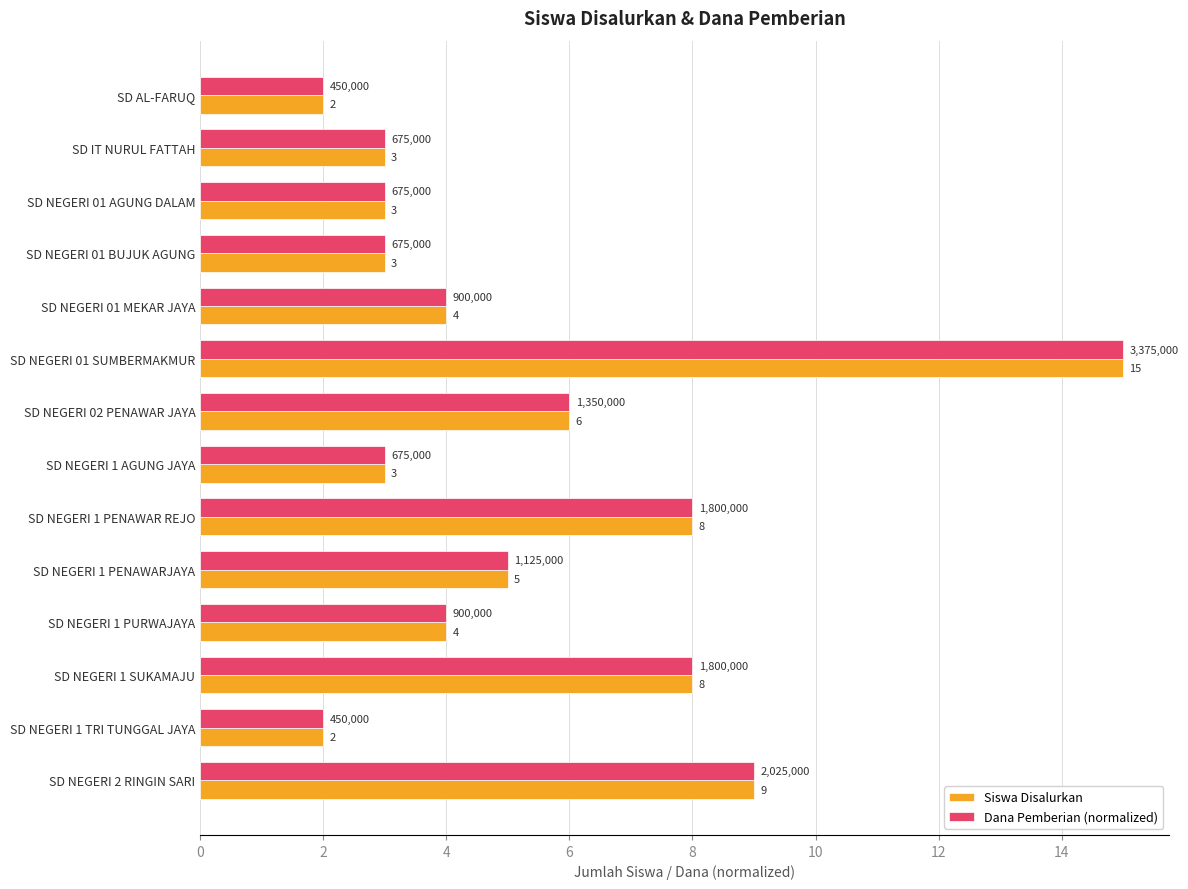

Which label corresponds to the largest value in the chart?

SD NEGERI 01 SUMBERMAKMUR